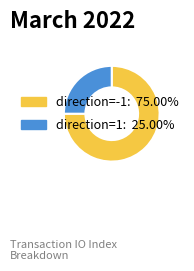

Is there any slice that represents more than half of the pie?

Yes